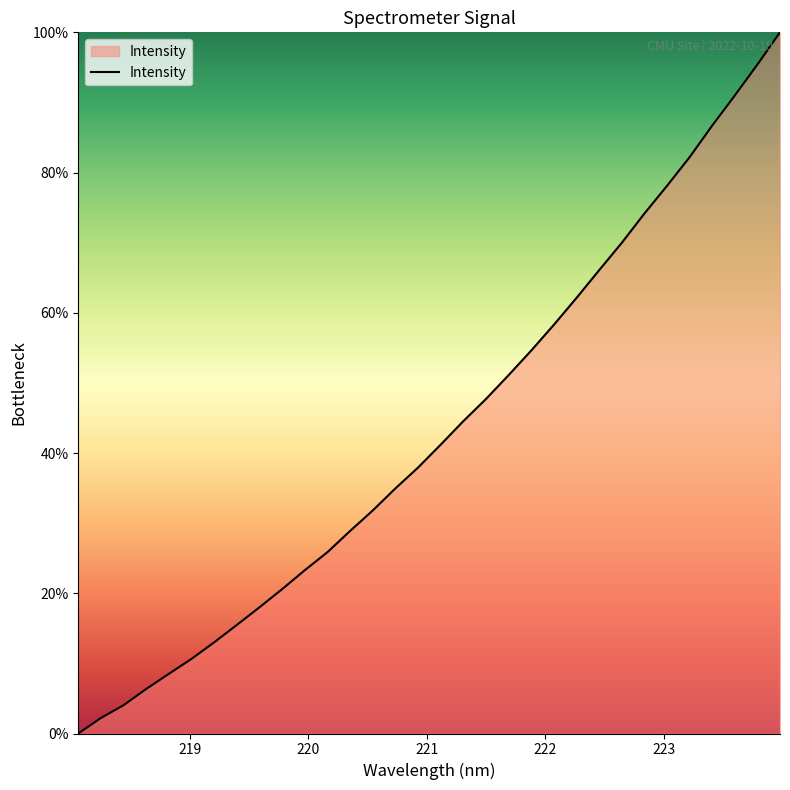

What is the maximum value shown in the chart?

100.0